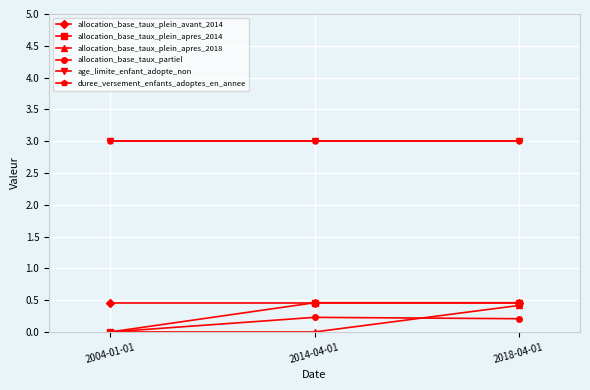

Is the value of age_limite_enfant_adopte_non at 2014-04-01 greater than the value of allocation_base_taux_partiel at 2018-04-01?

Yes